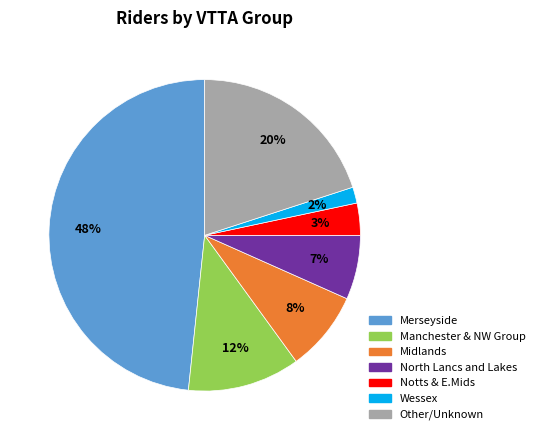

Count the number of slices in the pie.

7